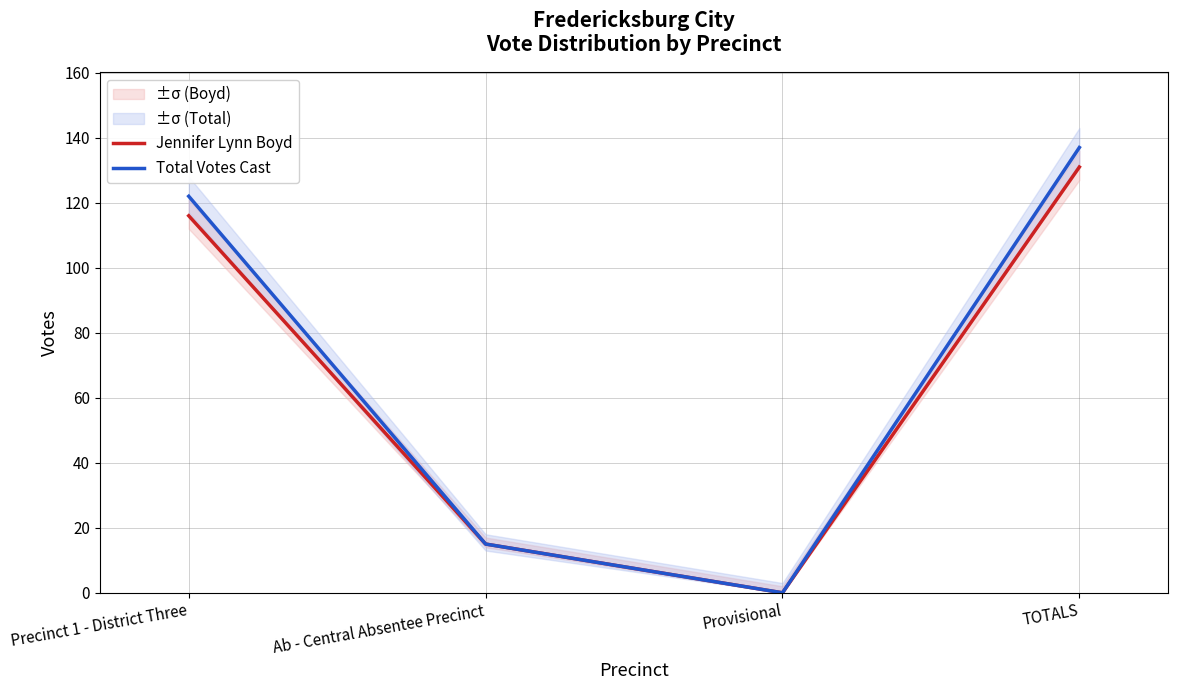

Rank the series by their average value, from lowest to highest.

Jennifer Lynn Boyd, Total Votes Cast